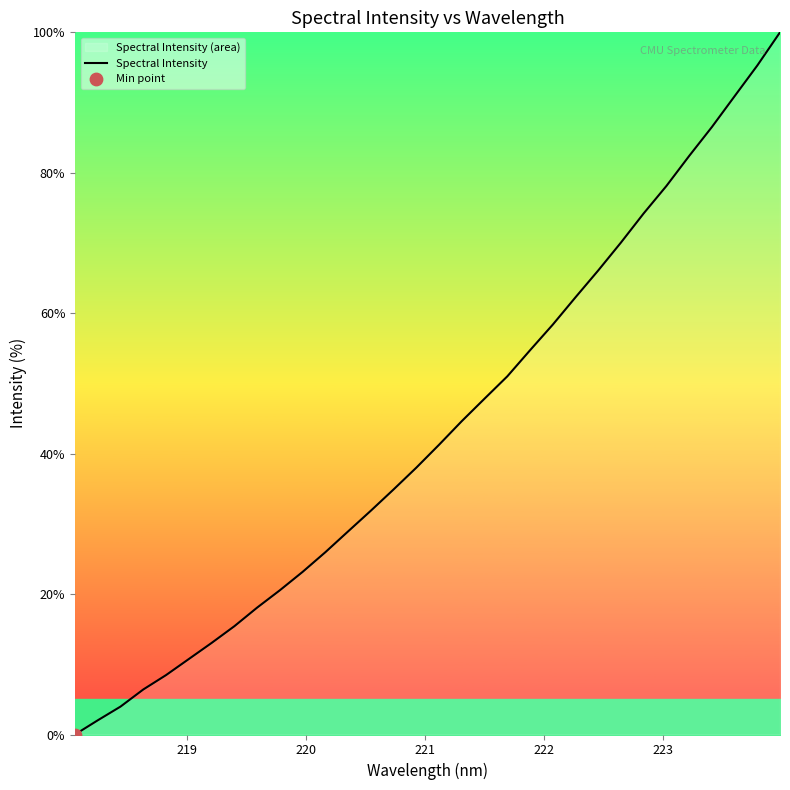

What is the difference between the maximum and minimum values?

100.0